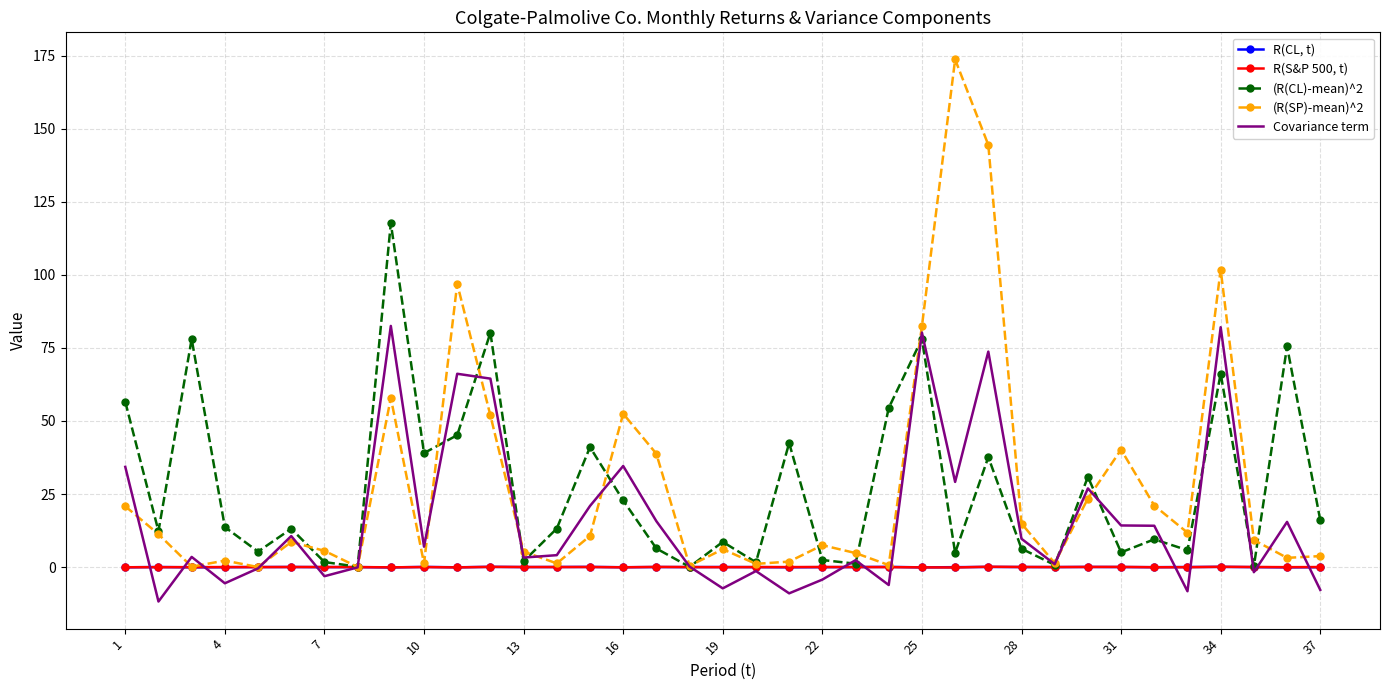

Rank the series by their maximum value, from highest to lowest.

(R(SP)-mean)^2, (R(CL)-mean)^2, Covariance term, R(S&P 500, t), R(CL, t)